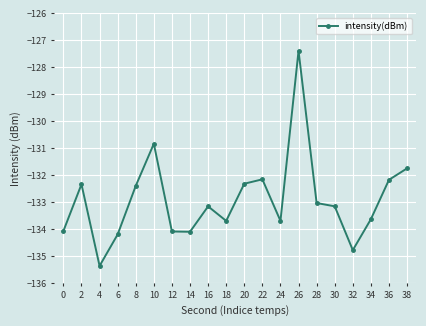

What is the difference between the values at 14 and 32?

0.7